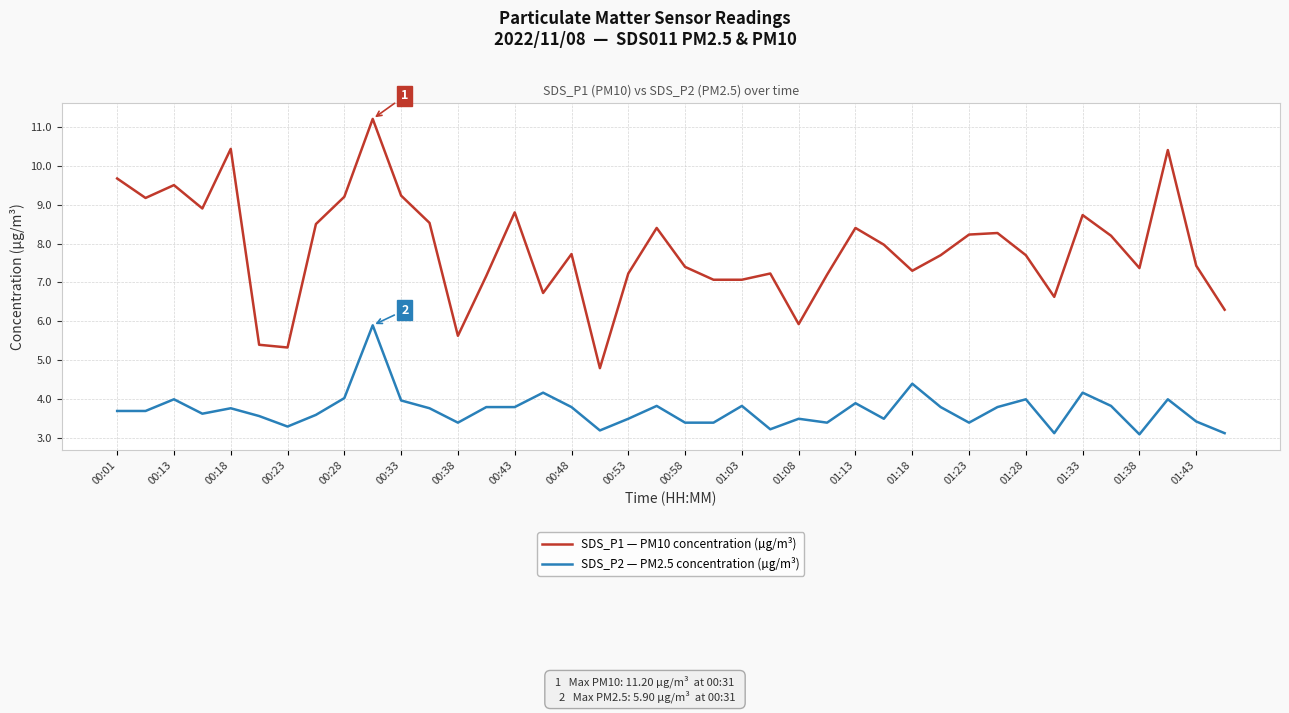

Which series has the widest spread of values?

SDS_P1 — PM10 concentration (µg/m³)